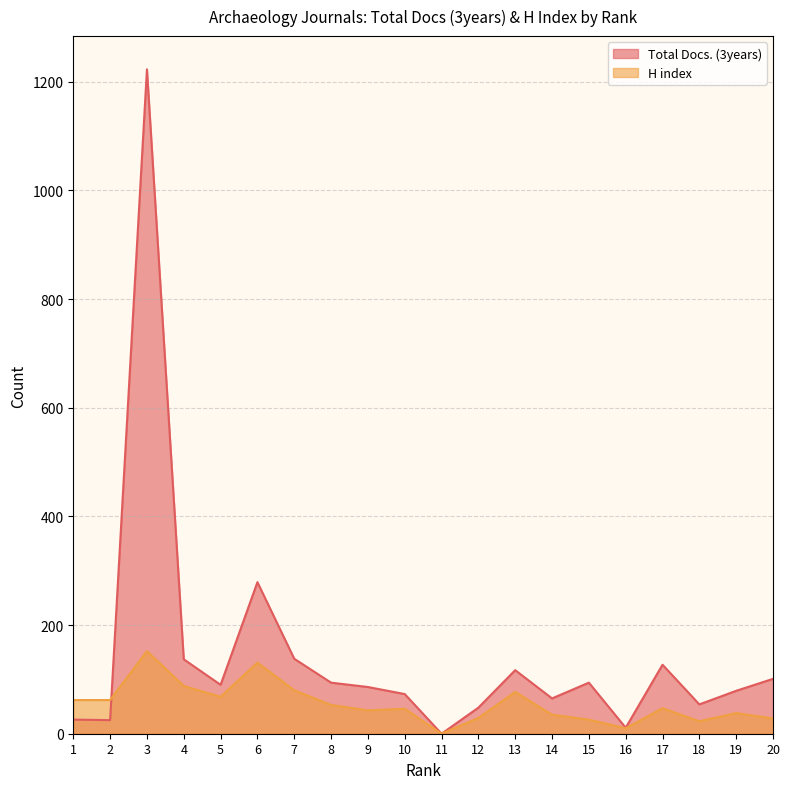

List the labels in order of Total Docs. (3years) value, smallest first.

11, 16, 2, 1, 12, 18, 14, 10, 19, 9, 5, 8, 15, 20, 13, 17, 4, 7, 6, 3